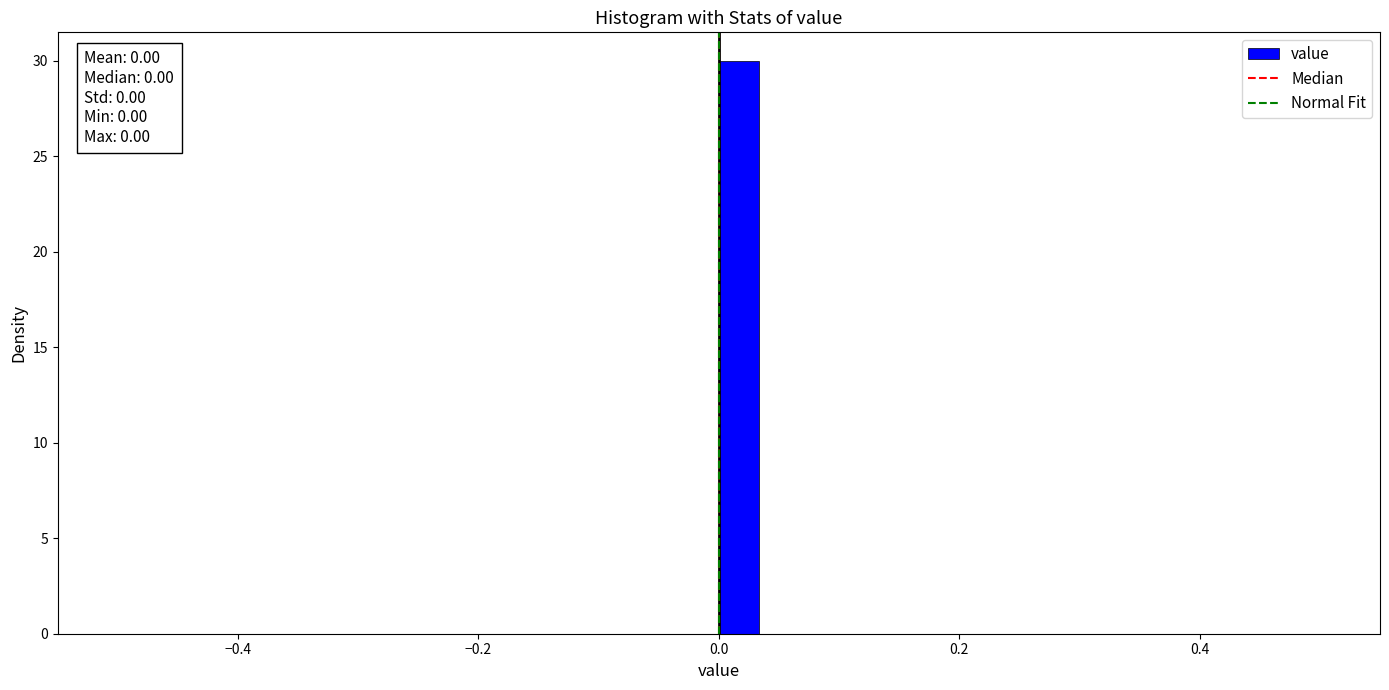

Around what value on the x-axis is the tallest bar? Give the approximate position of its centre, as read against the axis.

0.02